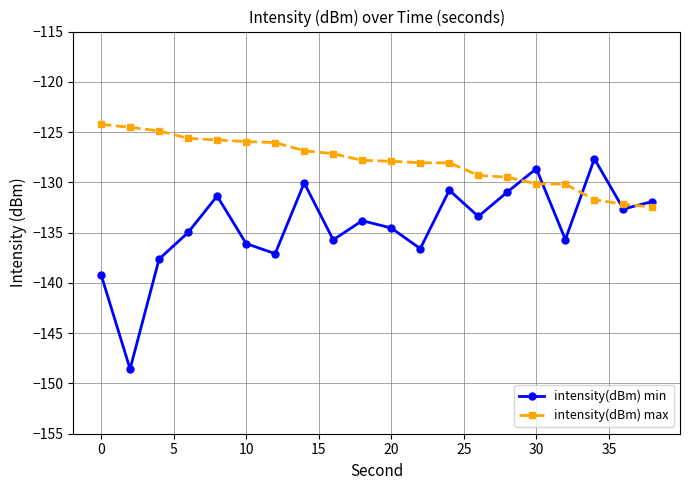

What is the greatest value displayed?

-124.2